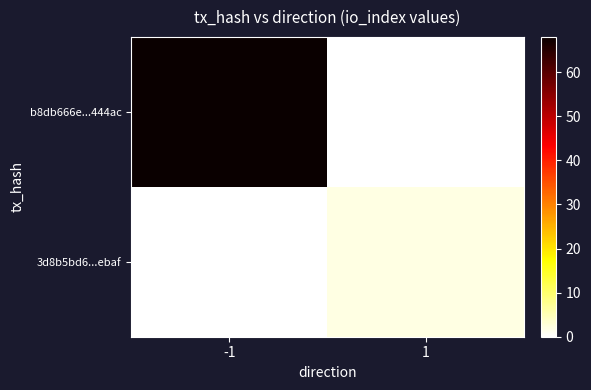

What is the greatest value displayed?

68